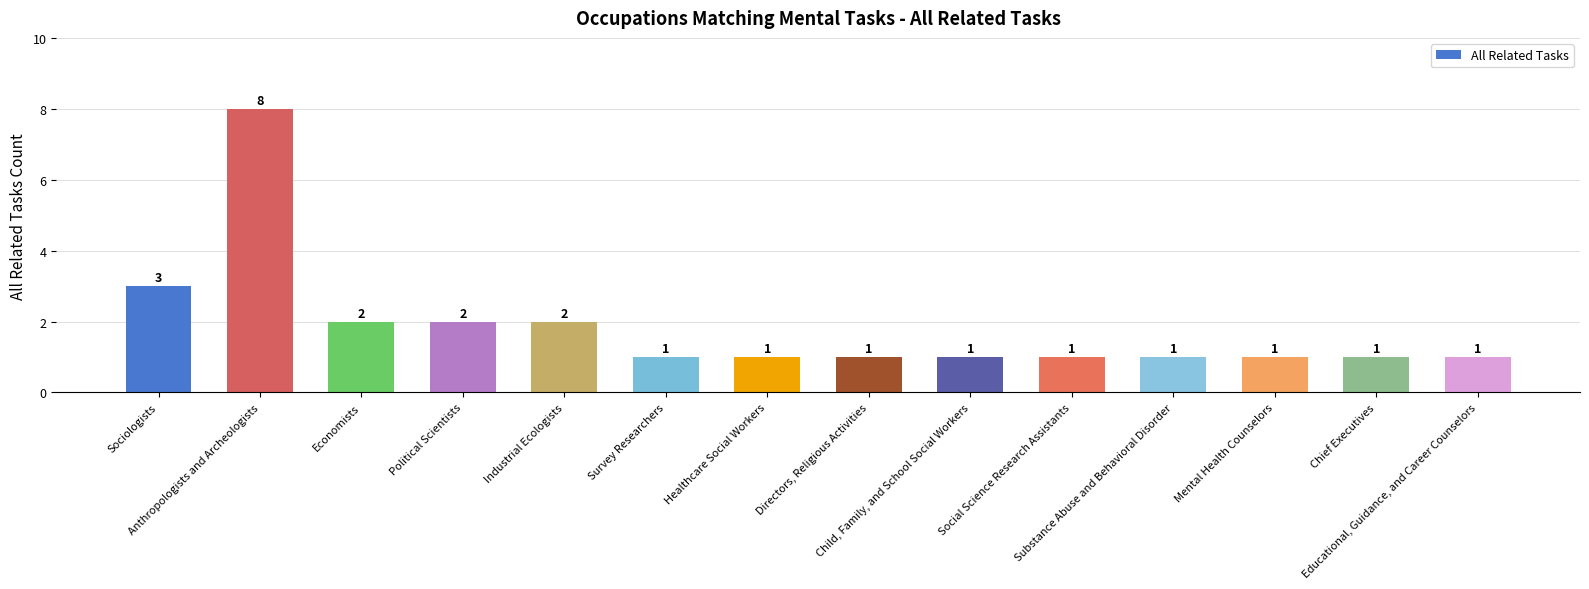

What is the label of the 7th bar from the right?

Directors, Religious Activities